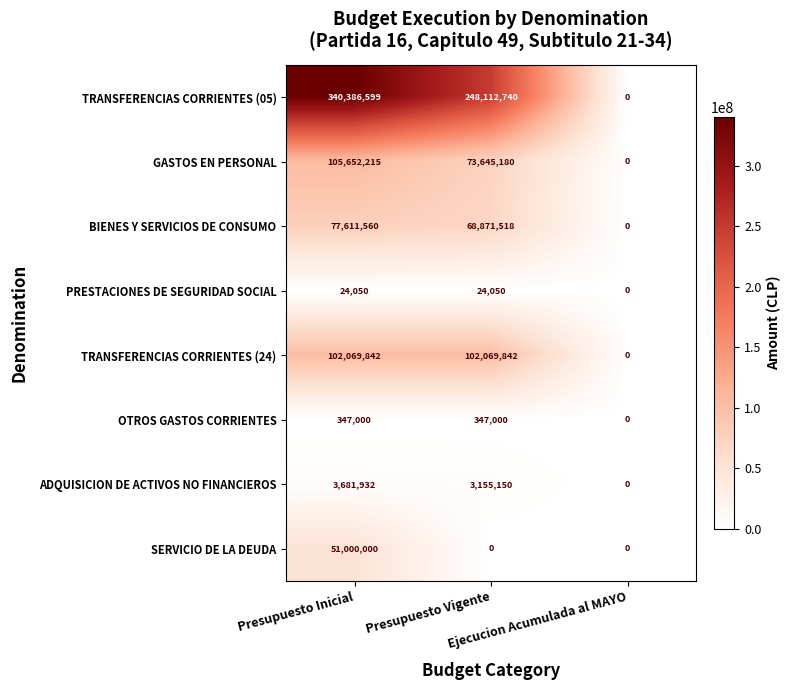

List the series in order of their peak value, lowest first.

PRESTACIONES DE SEGURIDAD SOCIAL, OTROS GASTOS CORRIENTES, ADQUISICION DE ACTIVOS NO FINANCIEROS, SERVICIO DE LA DEUDA, BIENES Y SERVICIOS DE CONSUMO, TRANSFERENCIAS CORRIENTES (24), GASTOS EN PERSONAL, TRANSFERENCIAS CORRIENTES (05)